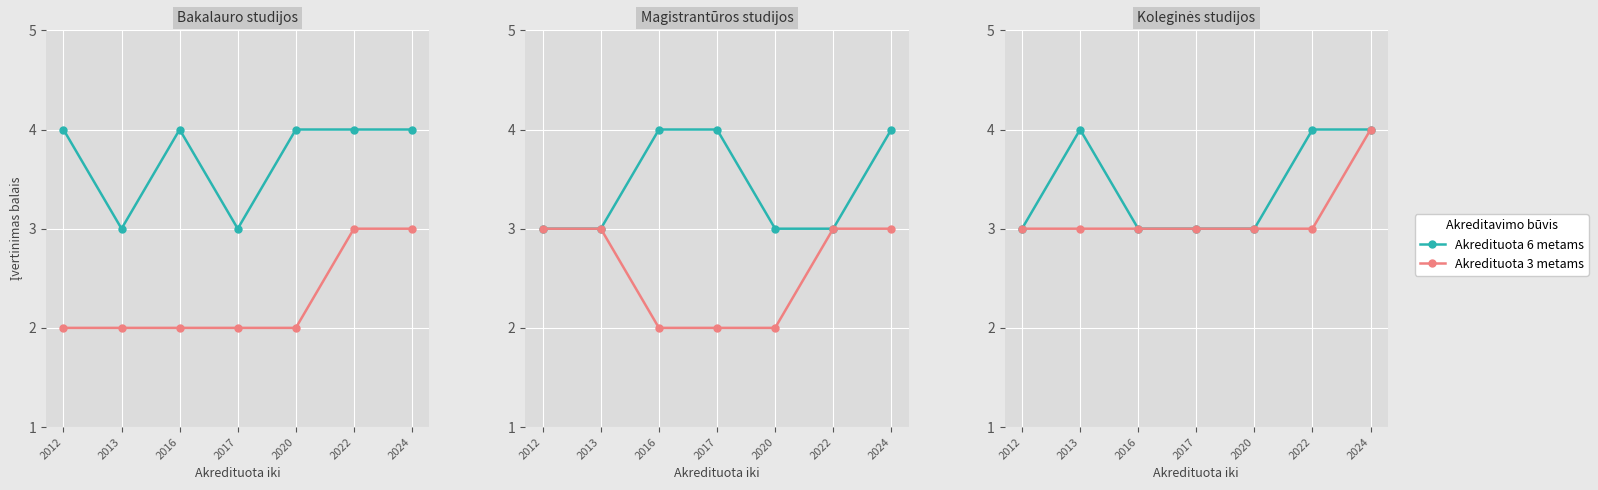

What is the maximum value shown in the chart?

4